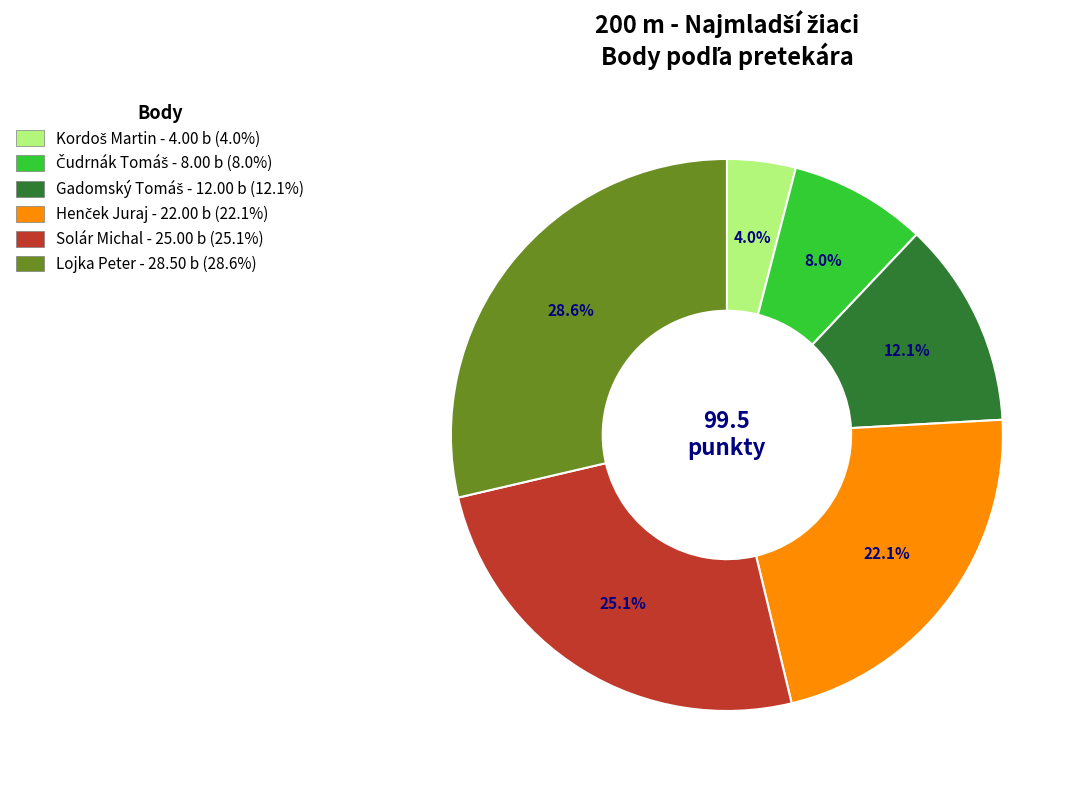

How much of the chart is everything except Solár Michal?

74.9%